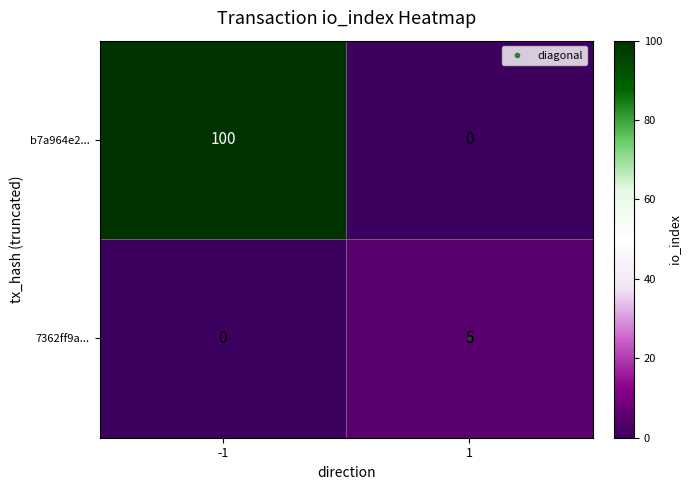

The b7a964e2... series shows 30 at -1. True or false?

False